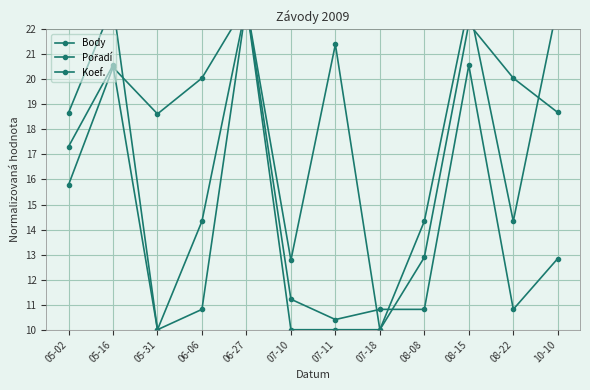

What is the value of the Pořadí point at the 4th from the left?

10.8